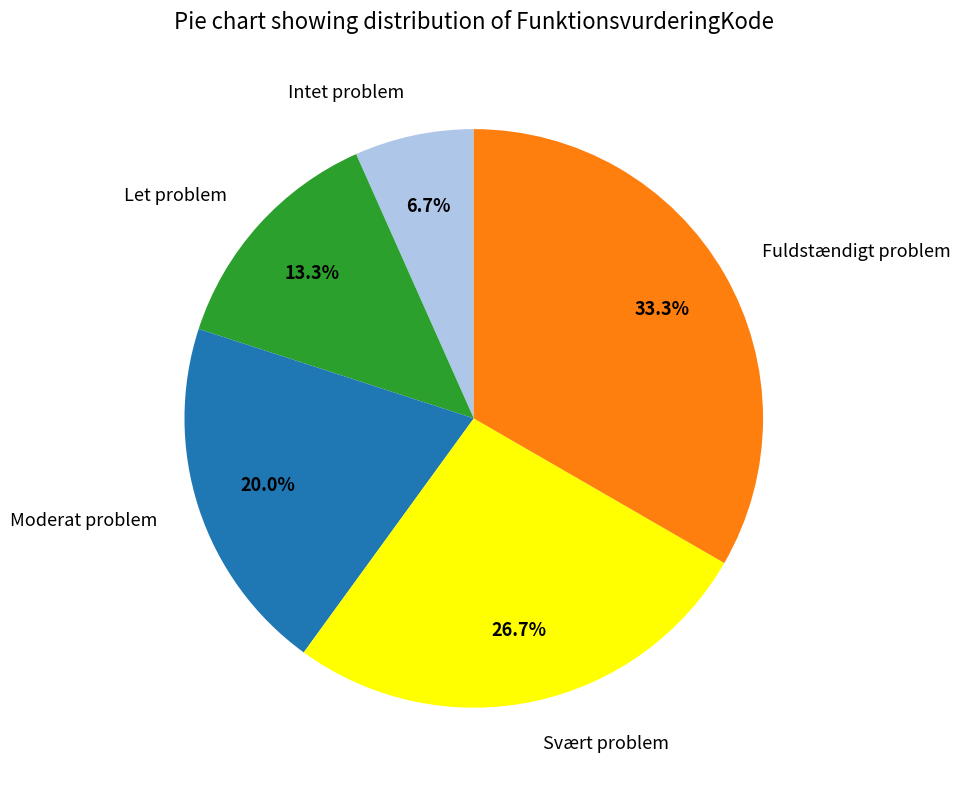

How many slices are in this pie chart?

5